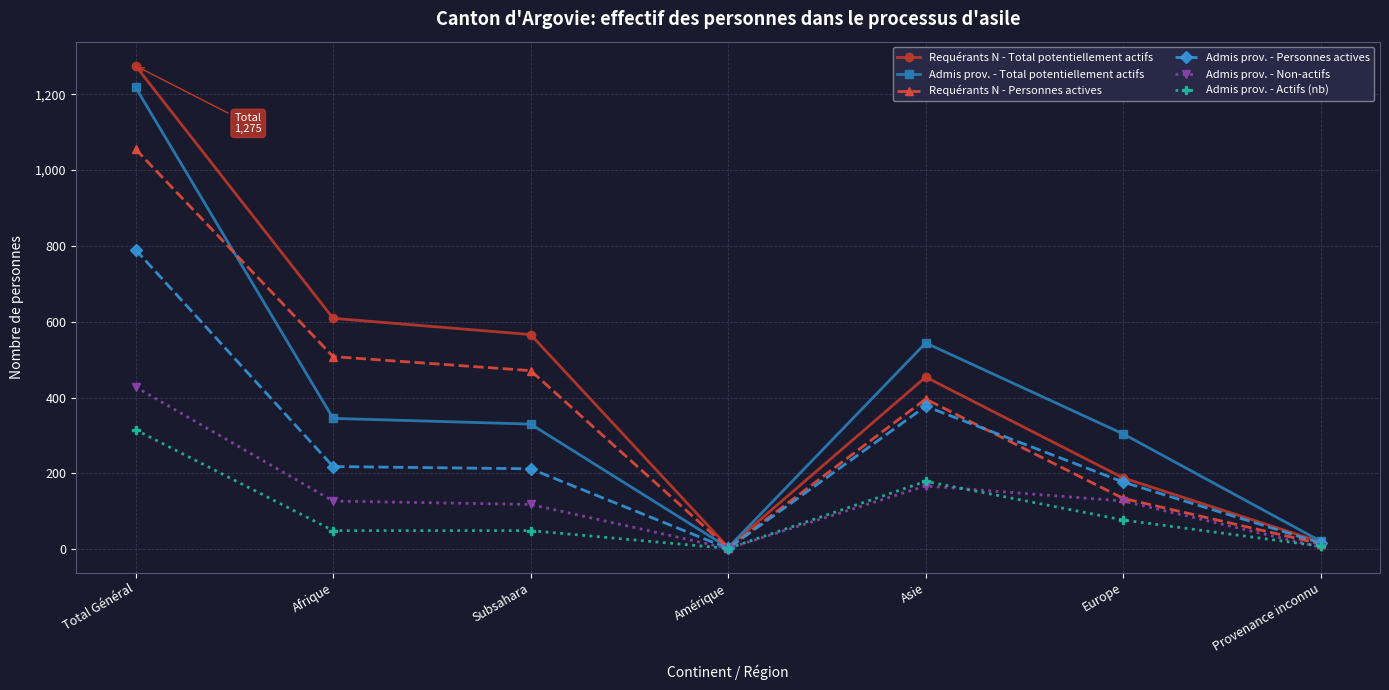

What is the total value across all series at Total Général?

5081